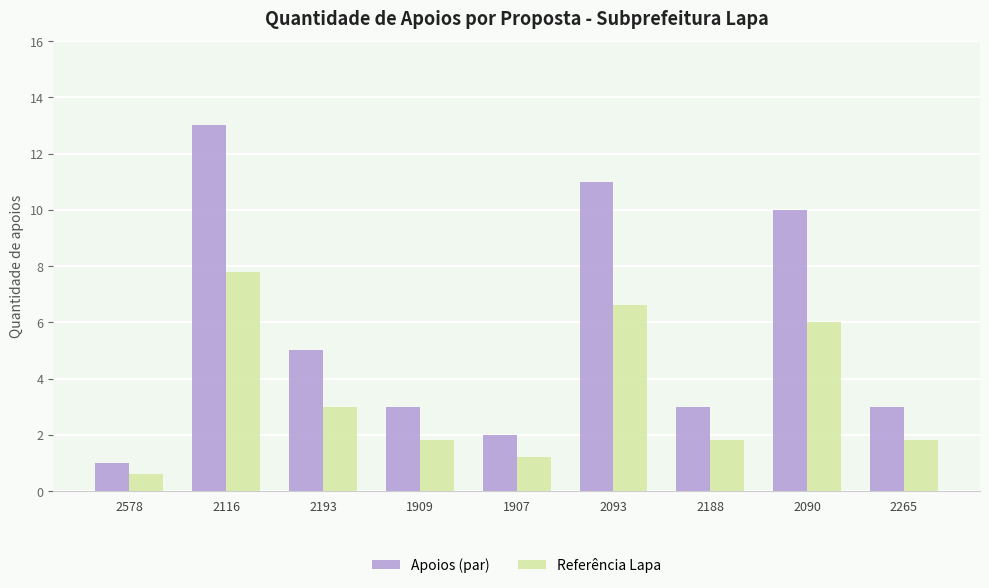

At which label does Apoios (par) reach its minimum?

2578